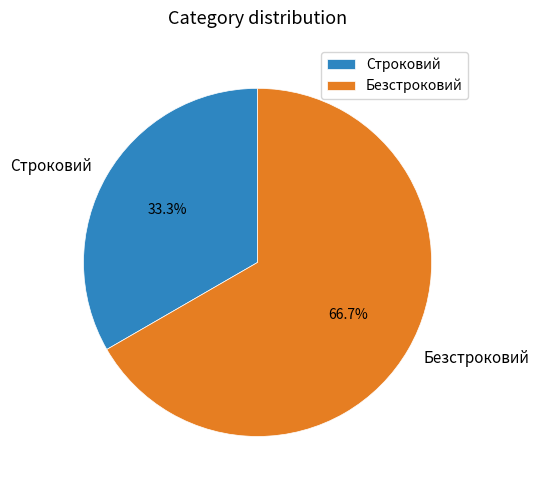

Rank the categories by value from lowest to highest.

Строковий, Безстроковий